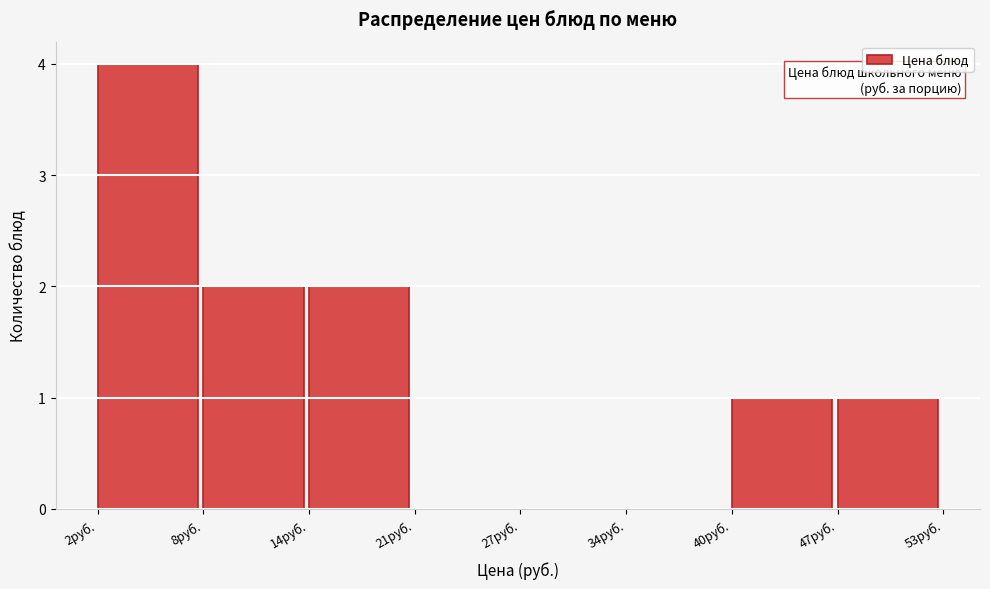

Reading left to right, what are all the values shown in this chart?

2руб.=4	8руб.=2	14руб.=2	21руб.=0	27руб.=0	34руб.=0	40руб.=1	47руб.=1